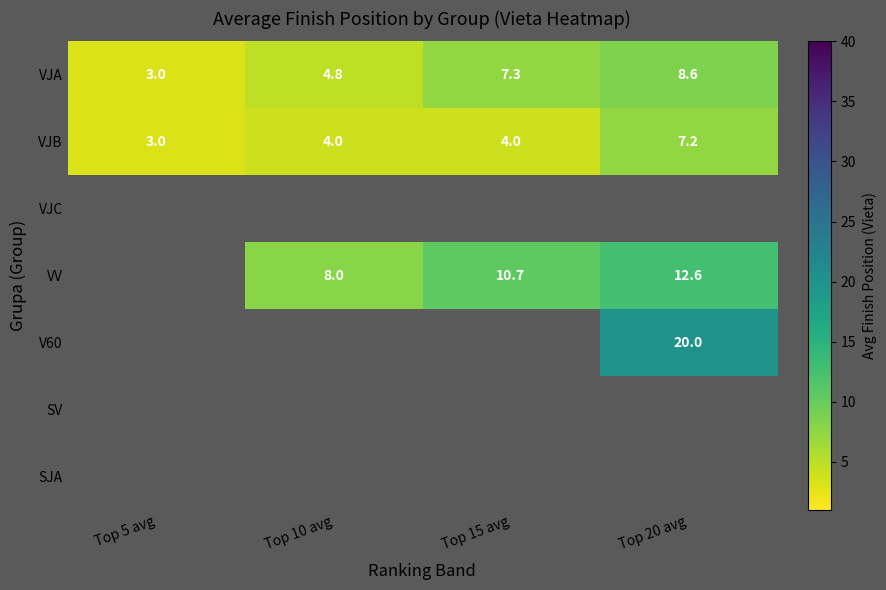

At how many categories does at least one series exceed 13?

1